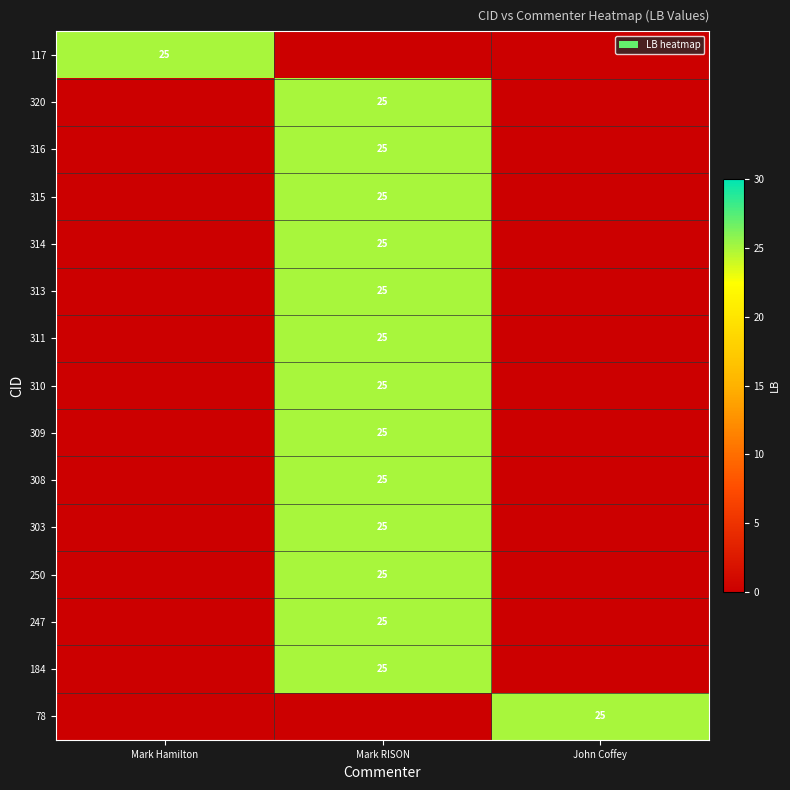

How many distinct data groups are displayed?

15